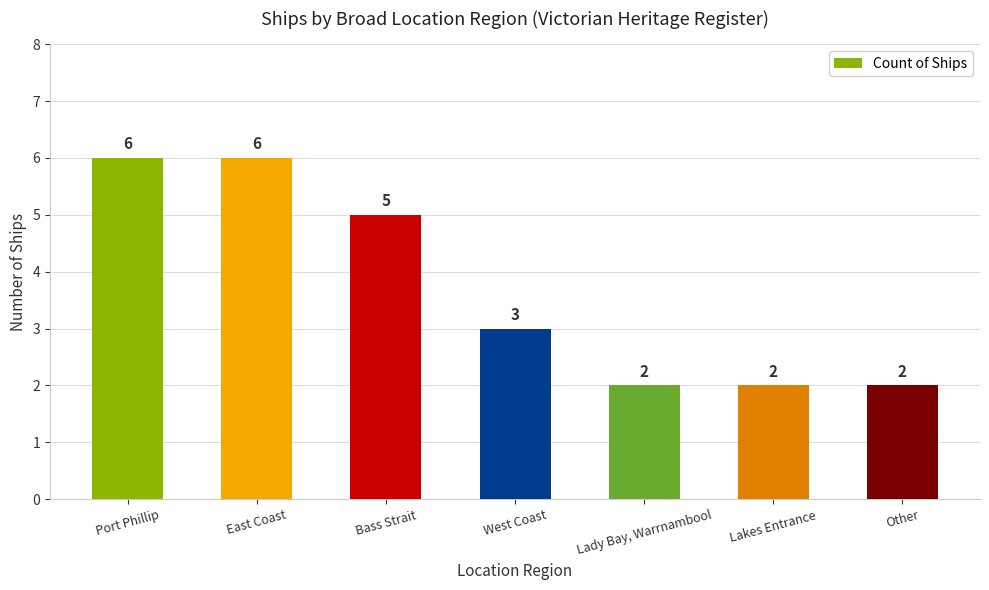

What is the difference between the second highest and minimum values?

4